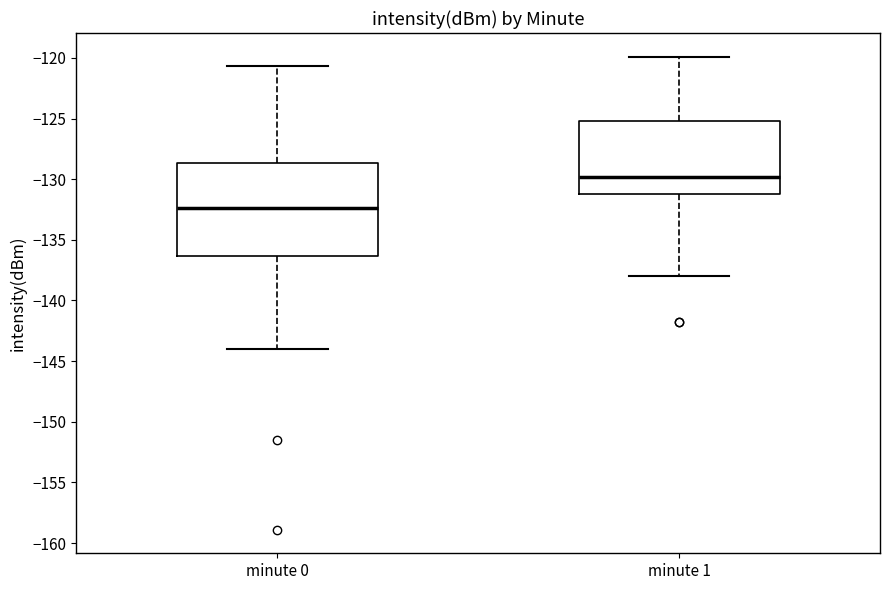

Where does the lower whisker of the box for minute 0 end on the y-axis? The values are not printed on the chart, so give them approximately, as read against the axis.

-144.0